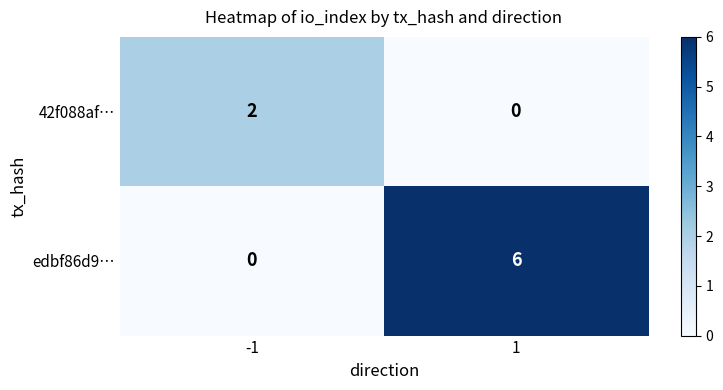

What is the greatest value displayed?

6